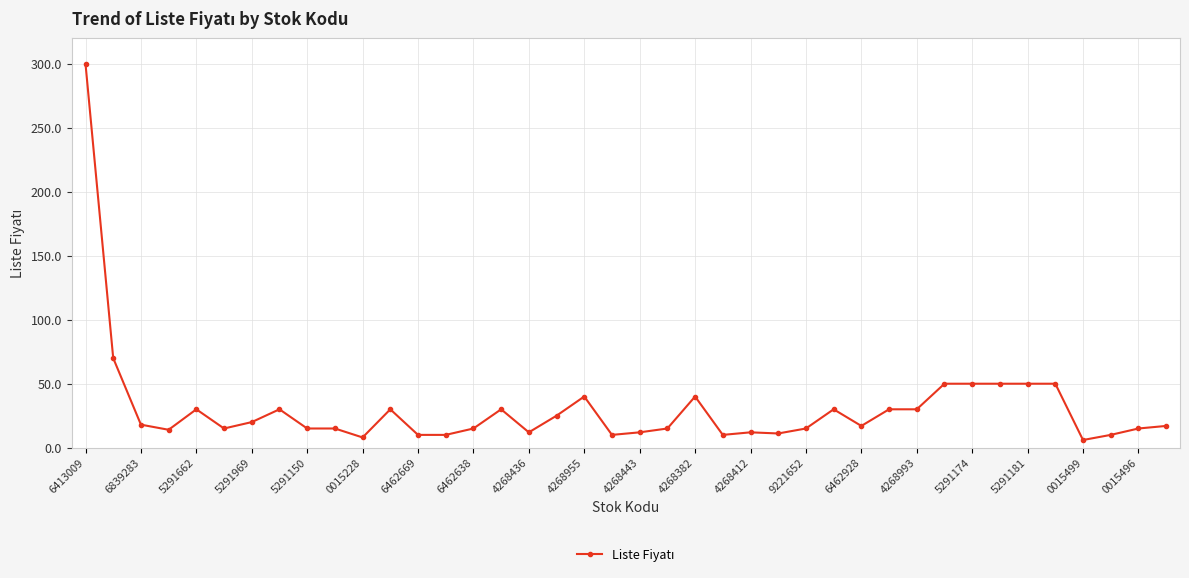

What is the value of the 13th point from the left?

10.0